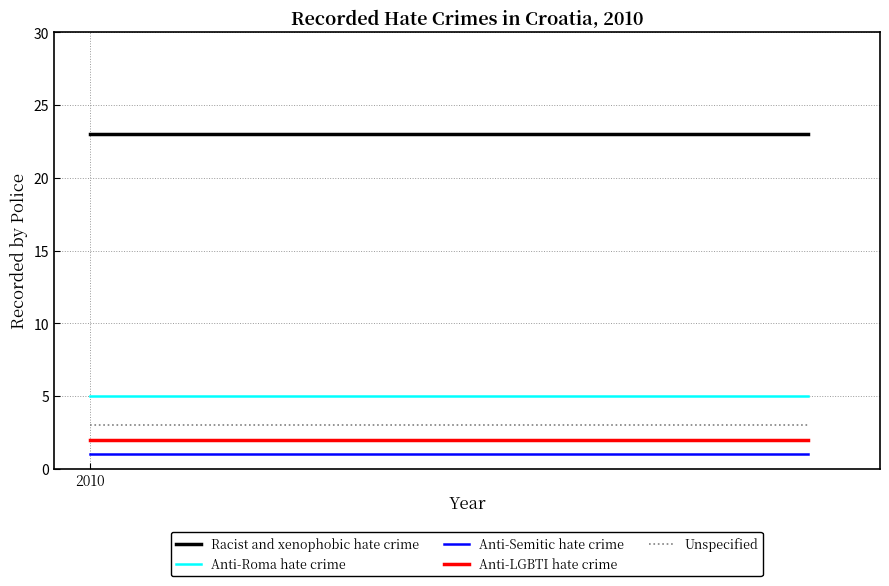

What is the value of the Unspecified point at the 2nd from the left?

3